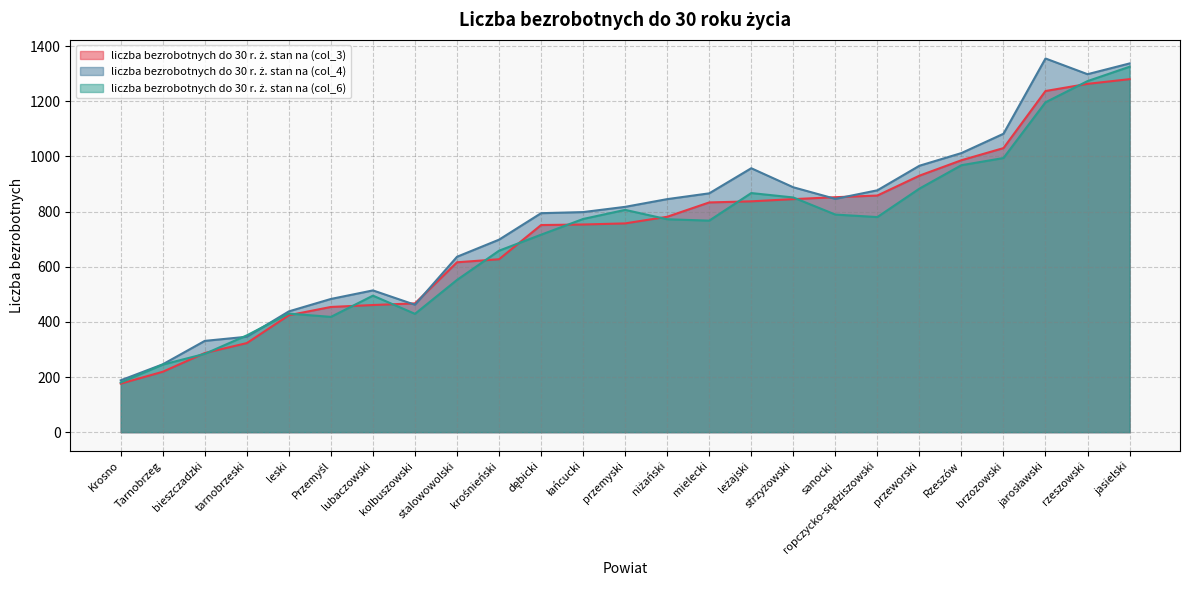

What is the average value of the liczba bezrobotnych do 30 r. ż. stan na (col_3) series?

722